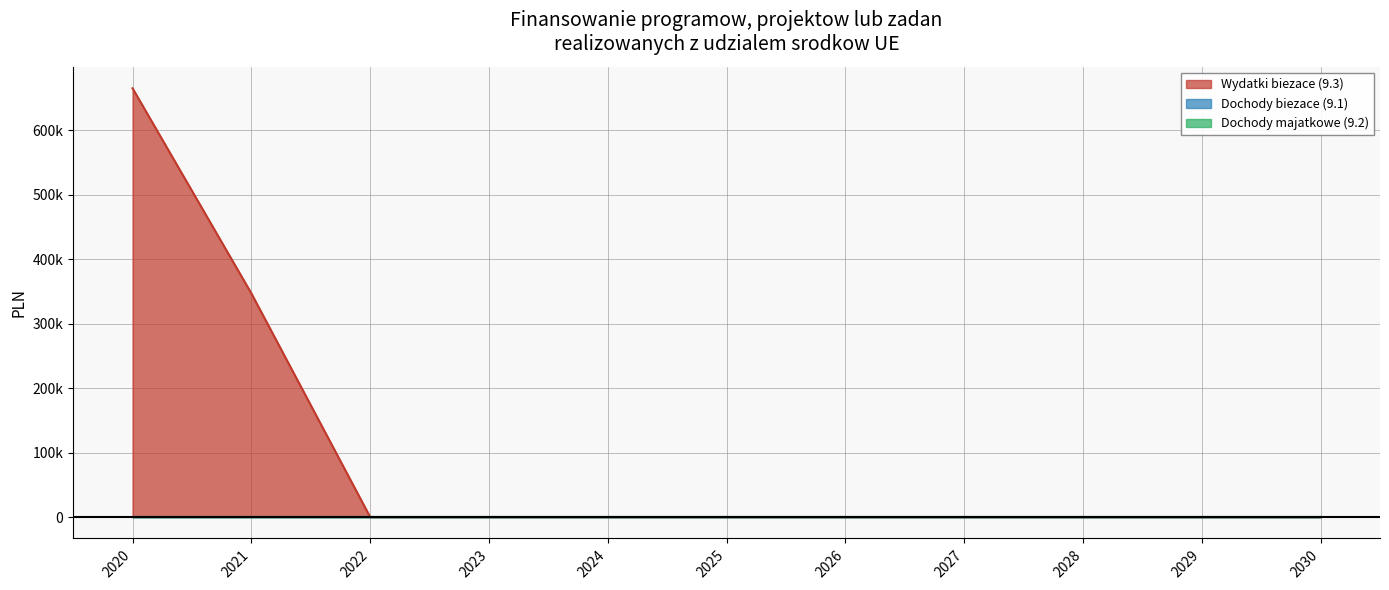

Which series has the largest total across all categories?

Wydatki biezace (9.3)